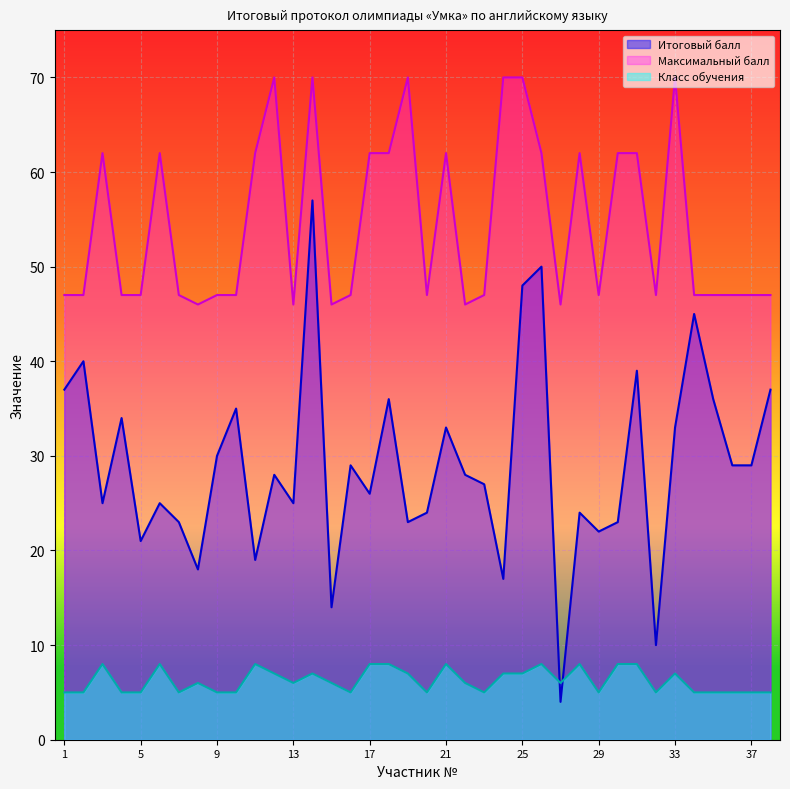

Between 3 and 28, which series saw the biggest shift?

Итоговый балл